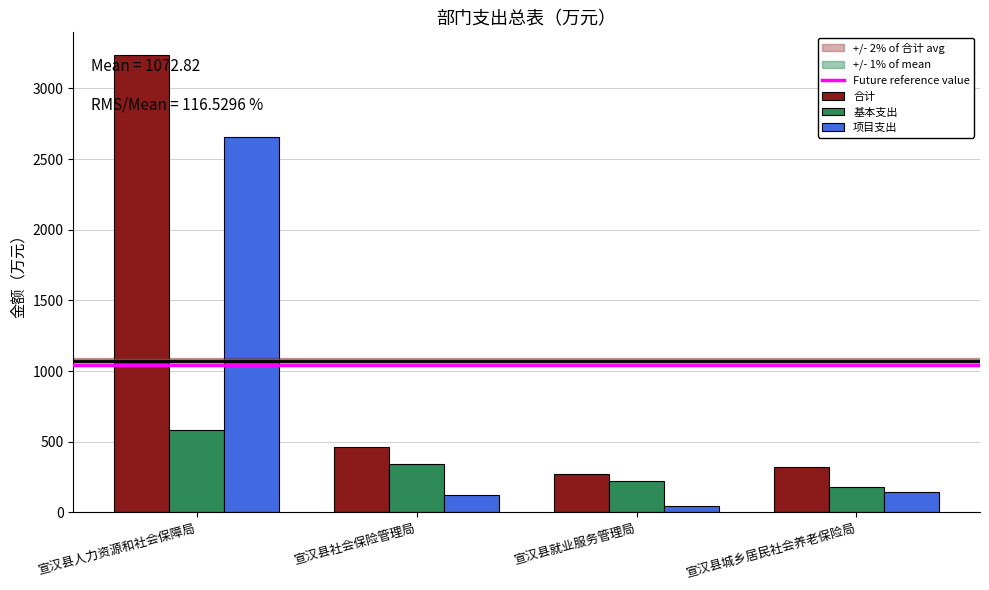

What is the value of the 基本支出 bar at the 1st from the left?

580.4